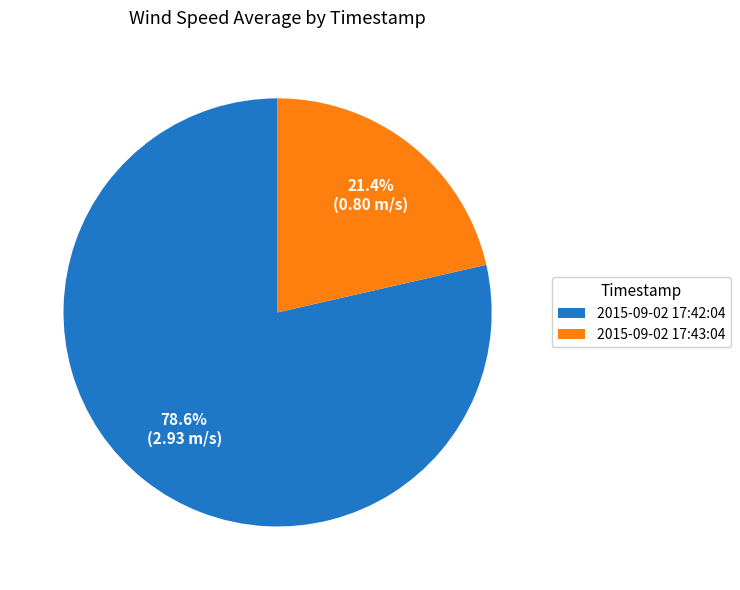

Which has a higher value, 2015-09-02 17:43:04 or 2015-09-02 17:42:04?

2015-09-02 17:42:04